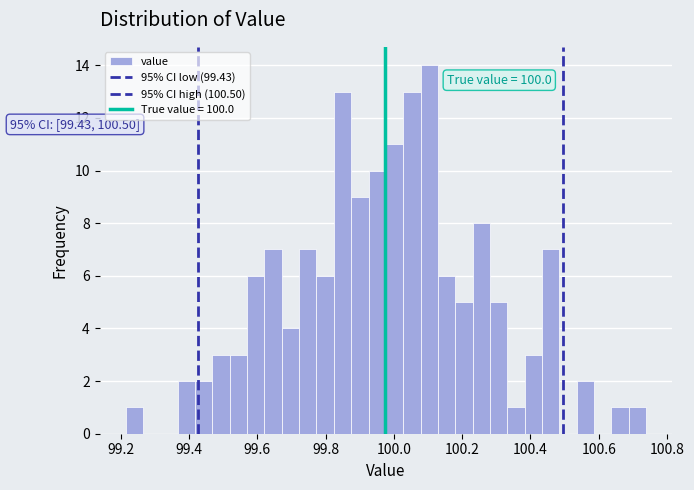

Around what value on the x-axis is the tallest bar? Give the approximate position of its centre, as read against the axis.

100.10